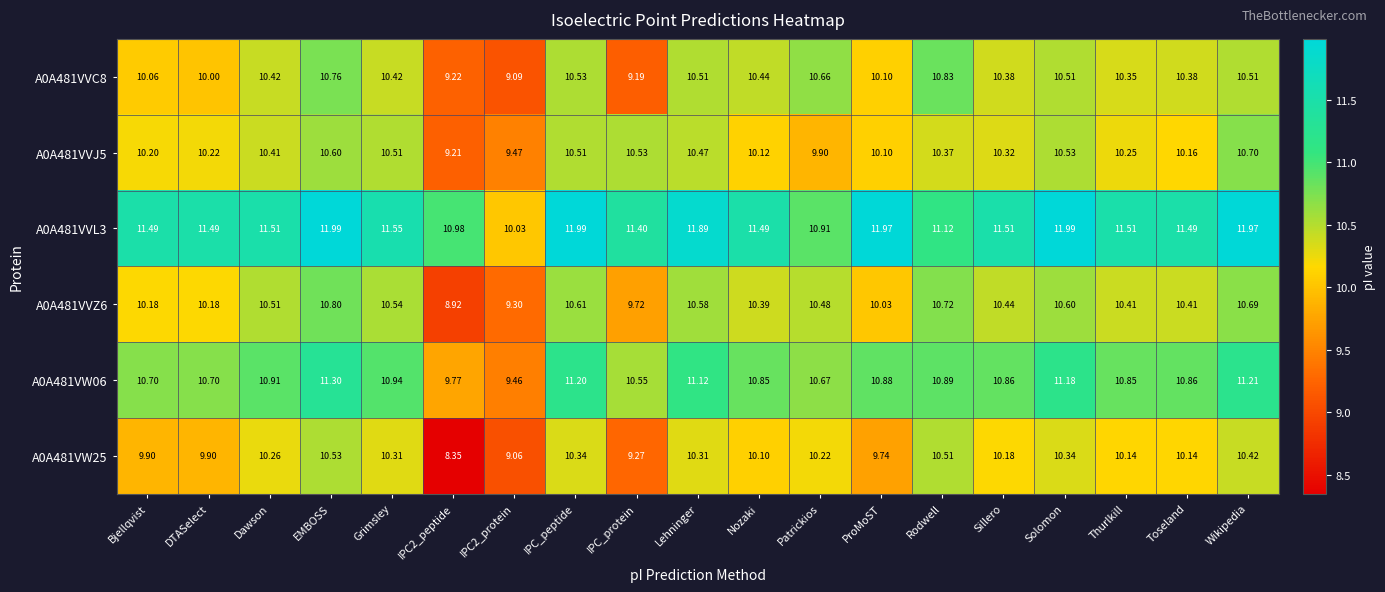

Which category has the highest value in the A0A481VVC8 series?

Rodwell